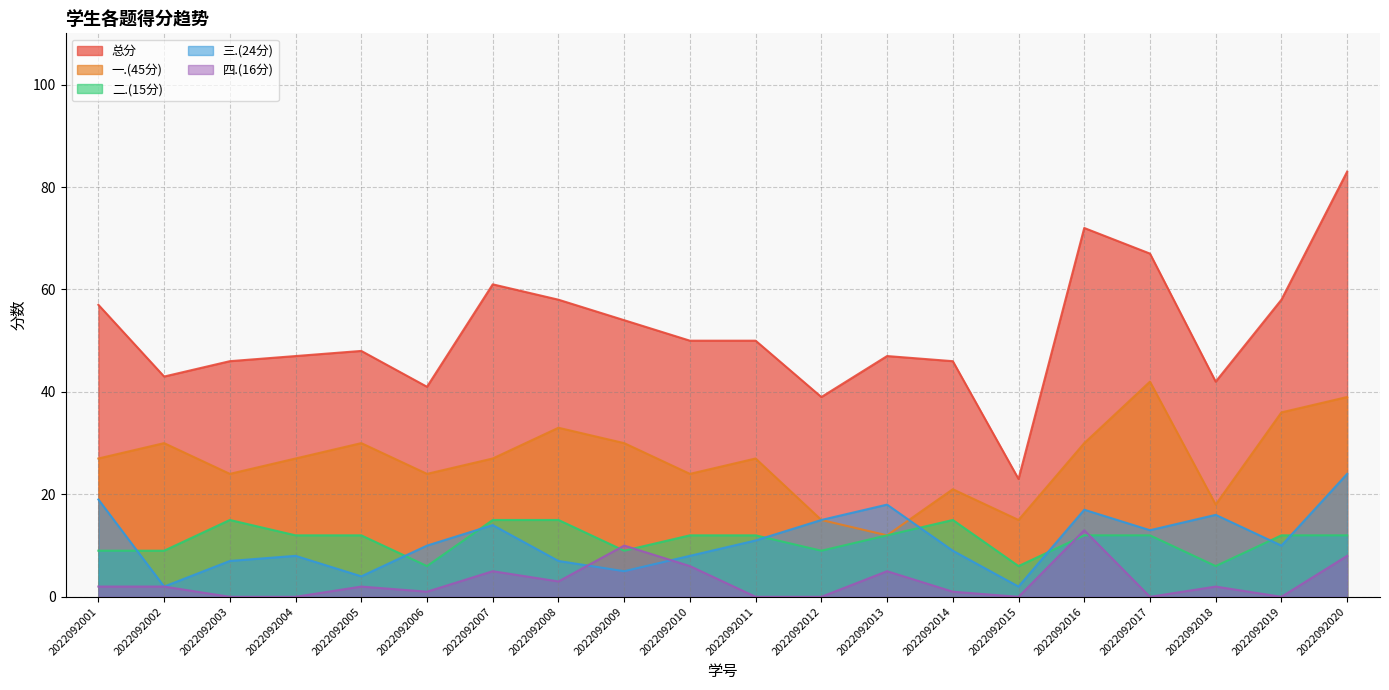

Which series has the largest total across all categories?

总分